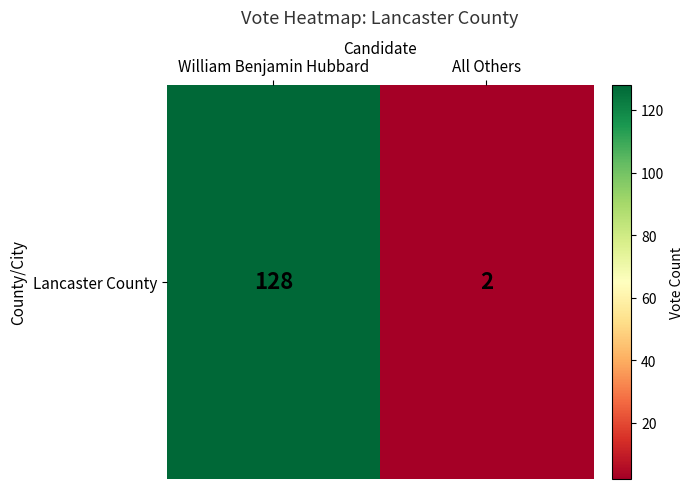

What is the difference between the maximum and minimum values?

126